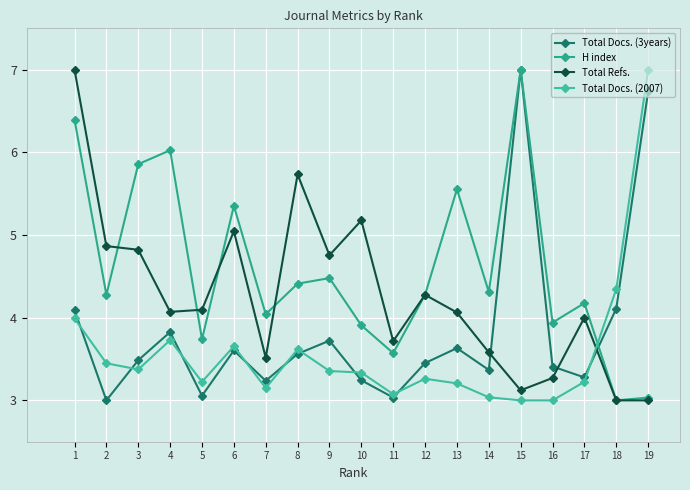

What is the average value of the H index series?

4.6